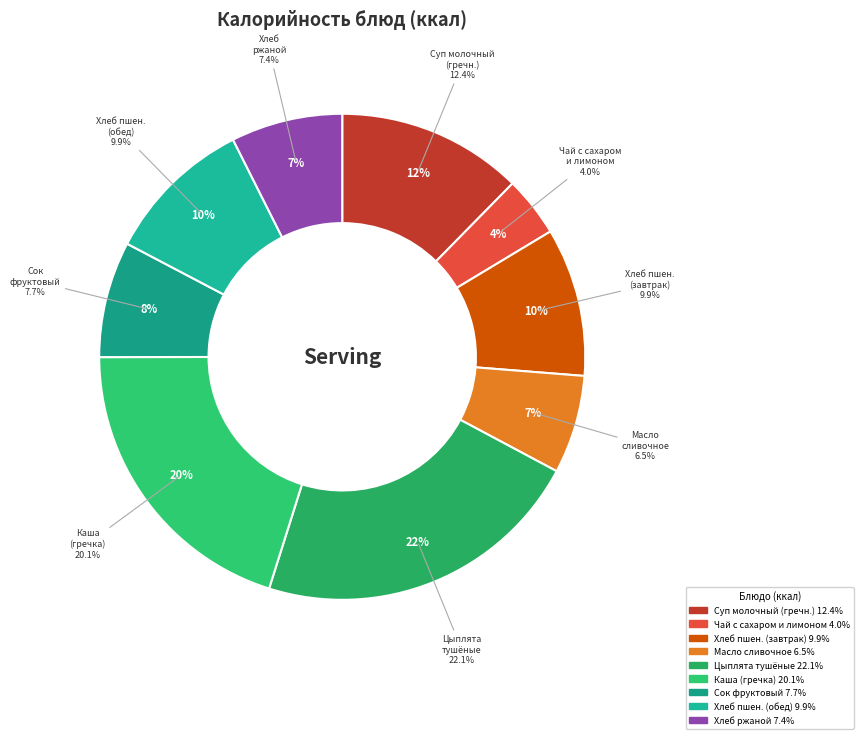

What is the change in value from Хлеб пшеничный (завтрак) to Каша рассыпчатая (гречка)?

+117.2